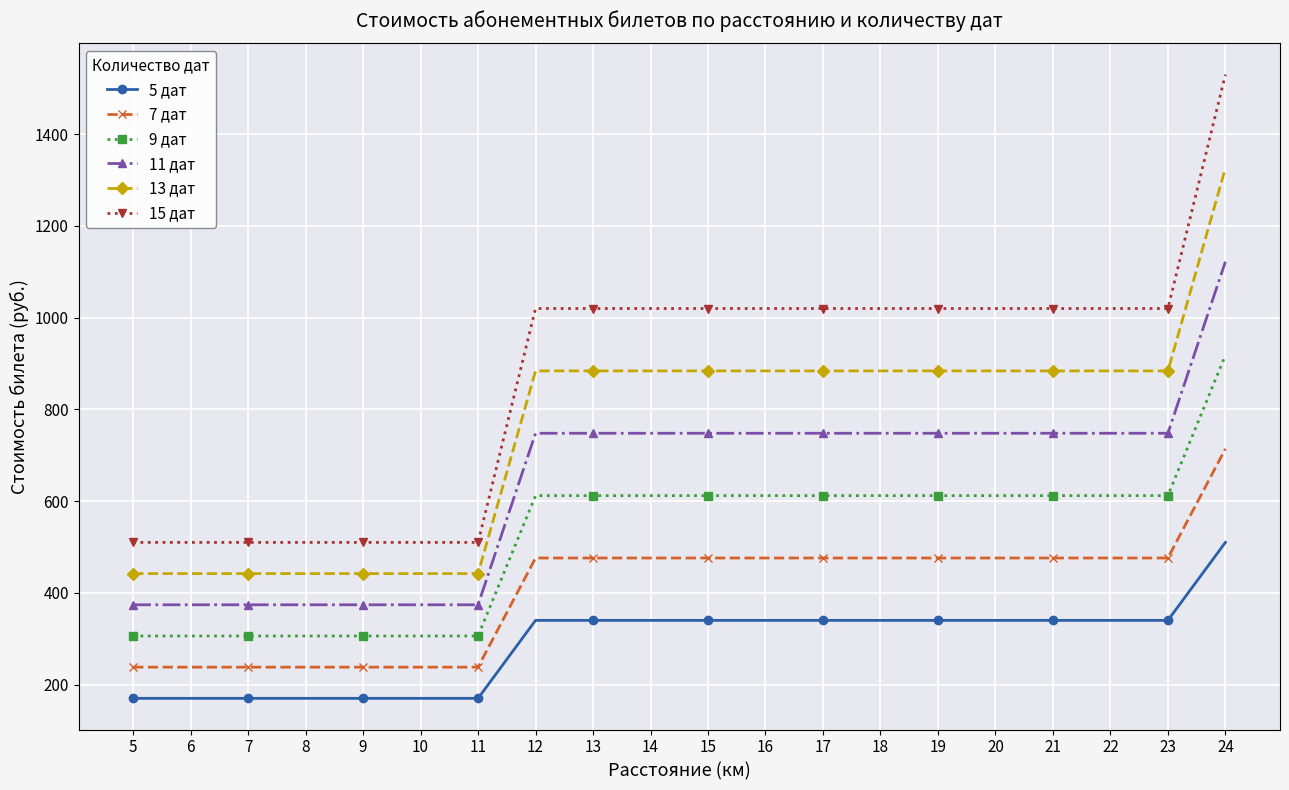

Reading left to right, list all the values displayed in this chart.

5 дат: 5=170	6=170	7=170	8=170	9=170	10=170	11=170	12=340	13=340	14=340	15=340	16=340	17=340	18=340	19=340	20=340	21=340	22=340	23=340	24=510
7 дат: 5=238	6=238	7=238	8=238	9=238	10=238	11=238	12=476	13=476	14=476	15=476	16=476	17=476	18=476	19=476	20=476	21=476	22=476	23=476	24=714
9 дат: 5=306	6=306	7=306	8=306	9=306	10=306	11=306	12=612	13=612	14=612	15=612	16=612	17=612	18=612	19=612	20=612	21=612	22=612	23=612	24=918
11 дат: 5=374	6=374	7=374	8=374	9=374	10=374	11=374	12=748	13=748	14=748	15=748	16=748	17=748	18=748	19=748	20=748	21=748	22=748	23=748	24=1122
13 дат: 5=442	6=442	7=442	8=442	9=442	10=442	11=442	12=884	13=884	14=884	15=884	16=884	17=884	18=884	19=884	20=884	21=884	22=884	23=884	24=1326
15 дат: 5=510	6=510	7=510	8=510	9=510	10=510	11=510	12=1020	13=1020	14=1020	15=1020	16=1020	17=1020	18=1020	19=1020	20=1020	21=1020	22=1020	23=1020	24=1530